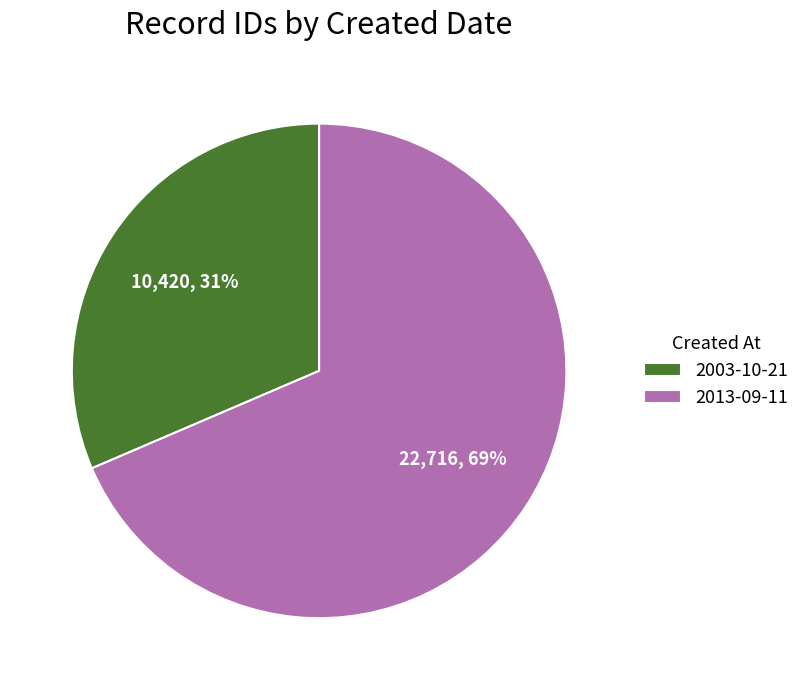

Rank the categories by value from highest to lowest.

2013-09-11, 2003-10-21